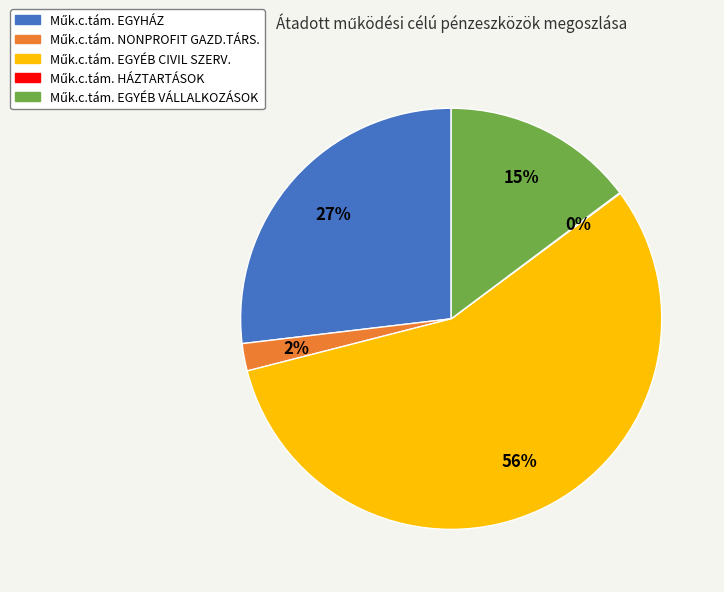

Is there a majority slice in this chart?

Yes